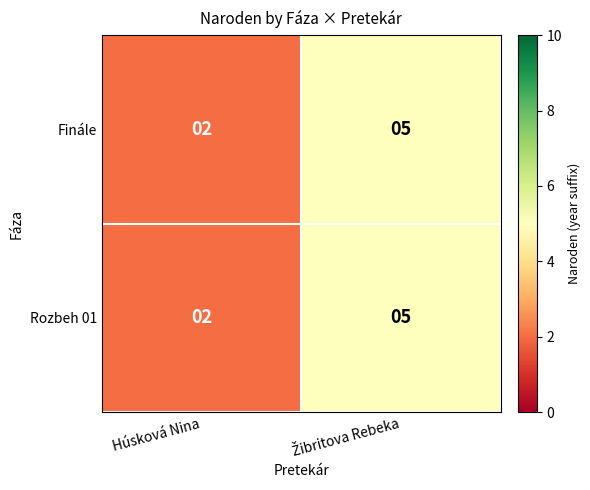

At how many categories does at least one series exceed 3?

1